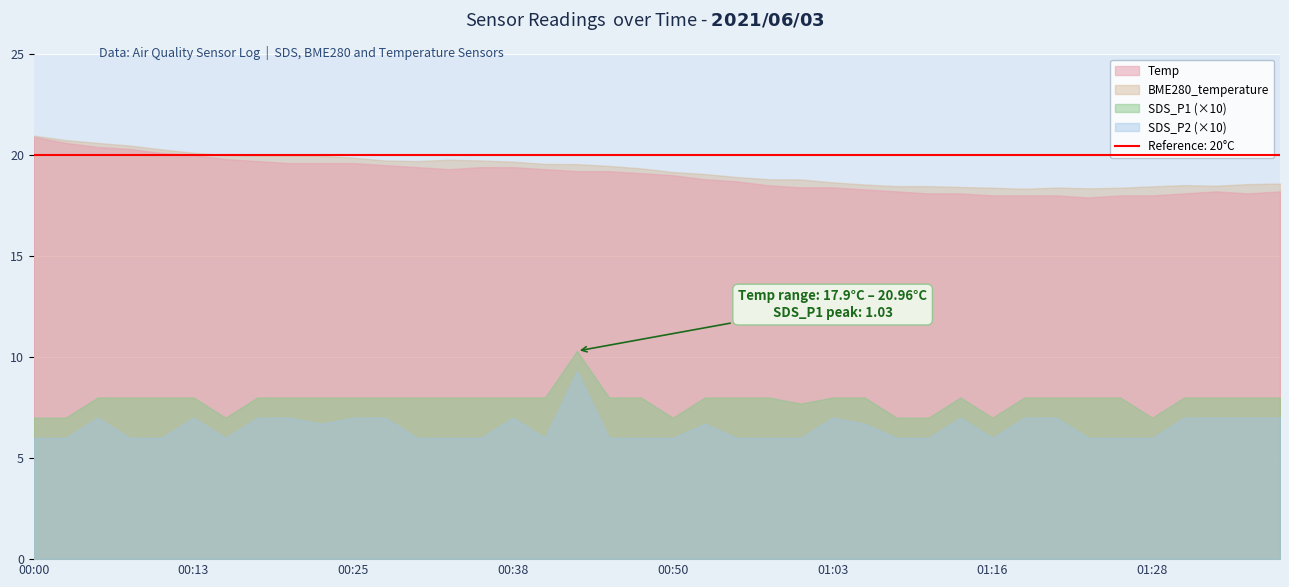

What is the average value of the SDS_P2 series?

0.7